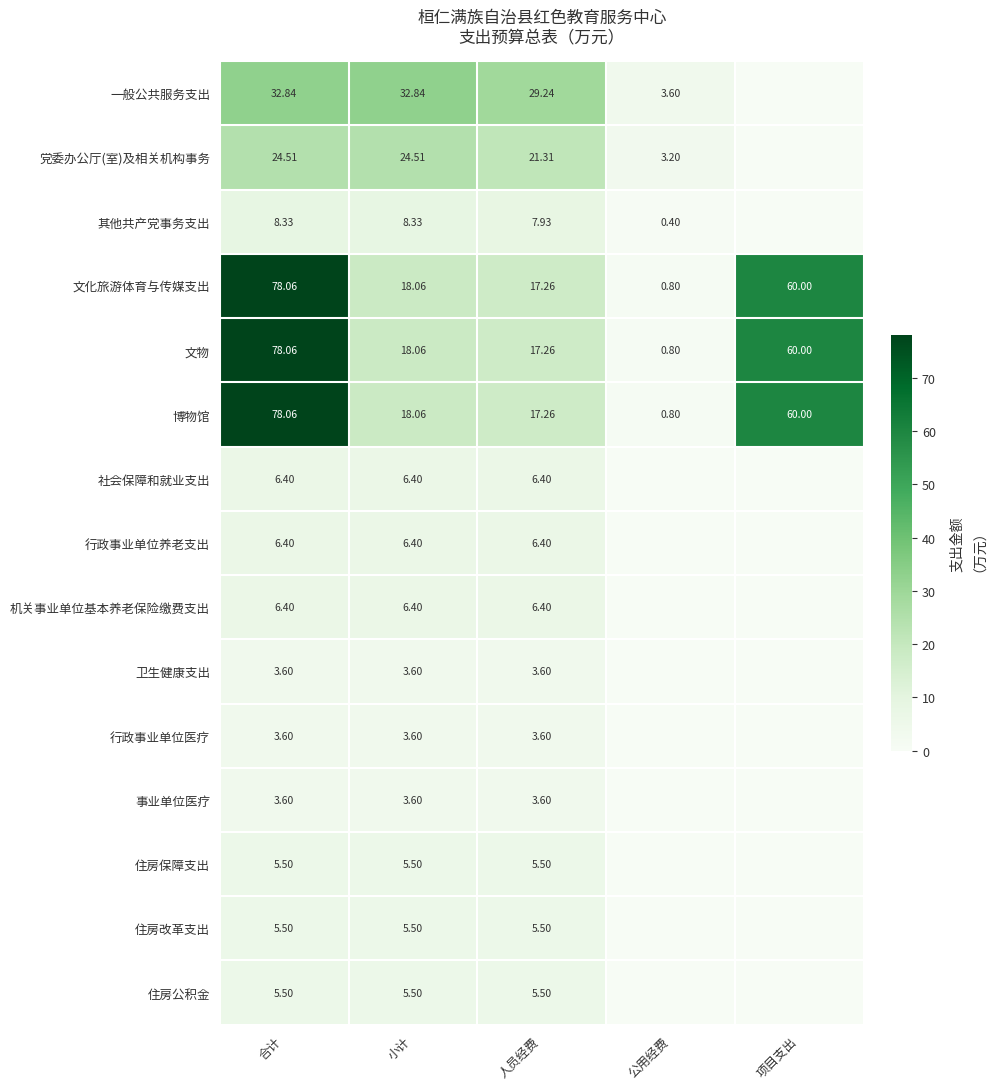

How many distinct data groups are displayed?

15